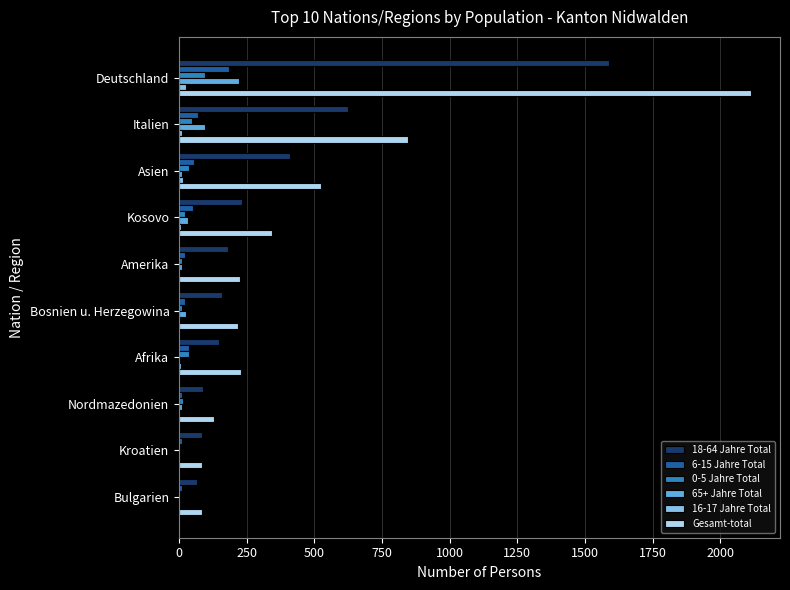

Which series has the largest total across all categories?

Gesamt-total